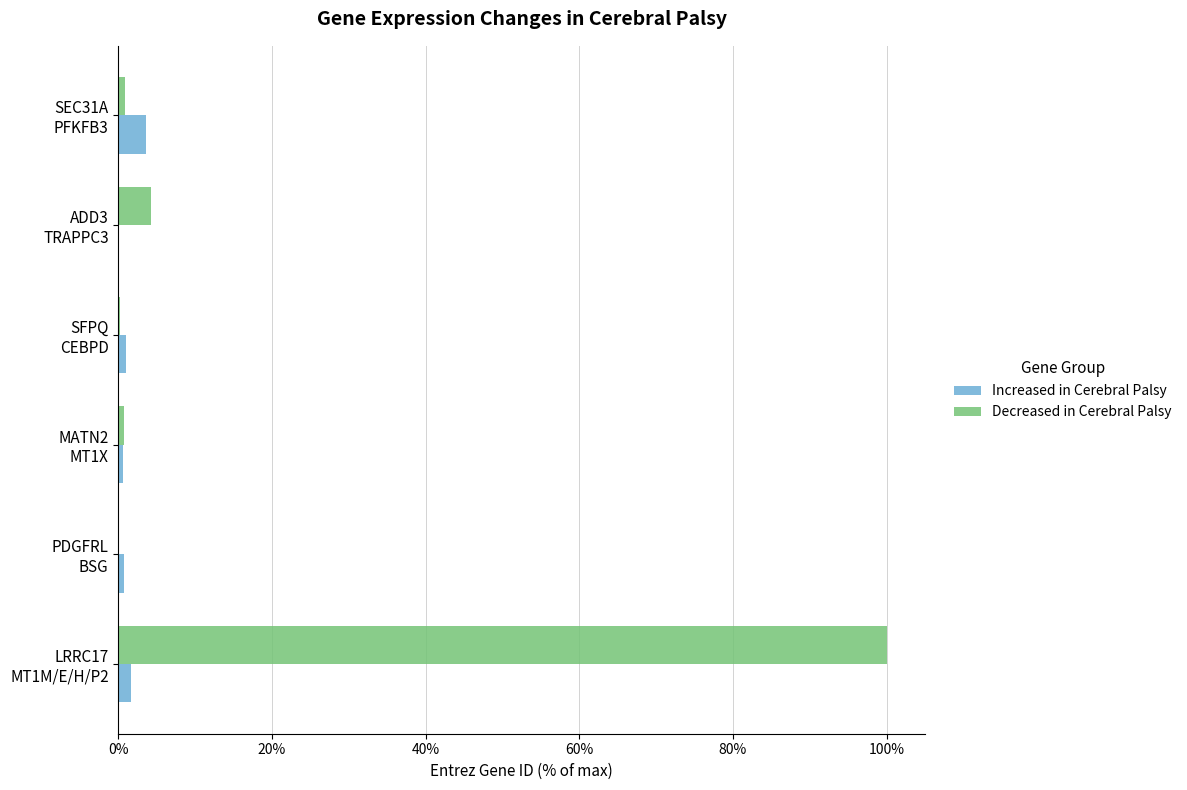

What is the sum of all Increased in Cerebral Palsy values?

7.6